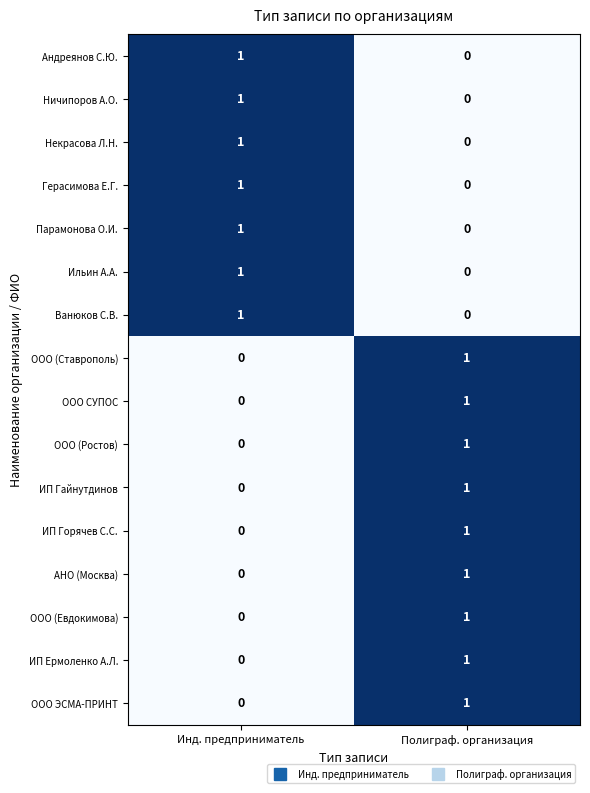

List the labels in order of ООО СУПОС value, smallest first.

Инд. предприниматель, Полиграф. организация